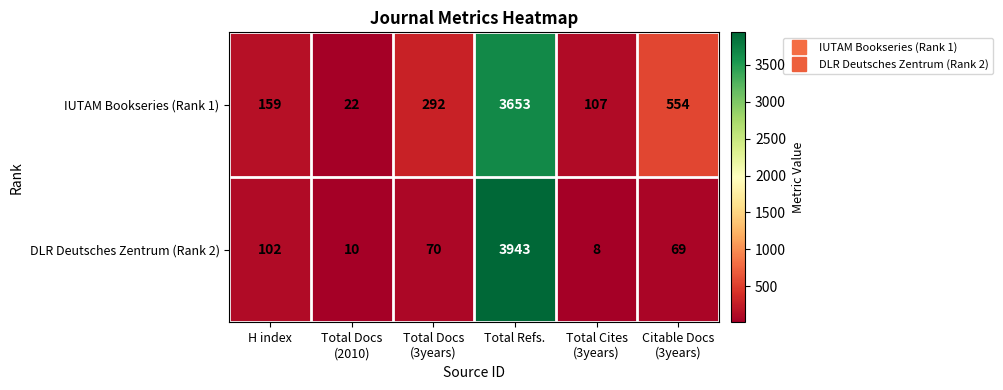

Which series has the largest total across all categories?

IUTAM Bookseries (Rank 1)